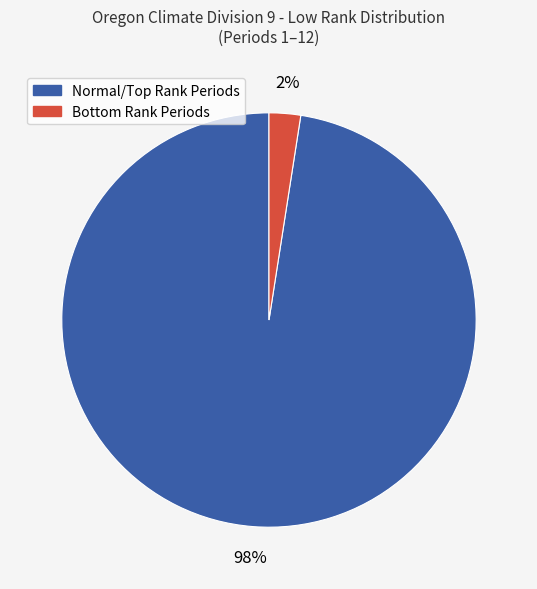

To the nearest percent, what is the average slice percentage?

50%